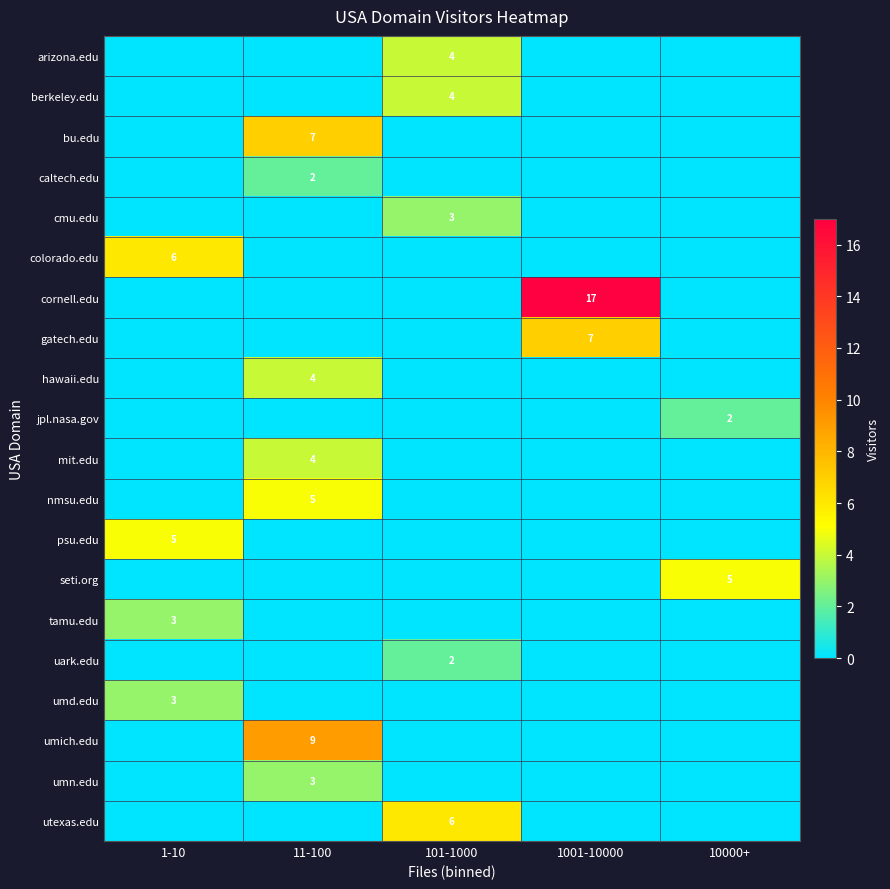

How many series are shown in this chart?

20